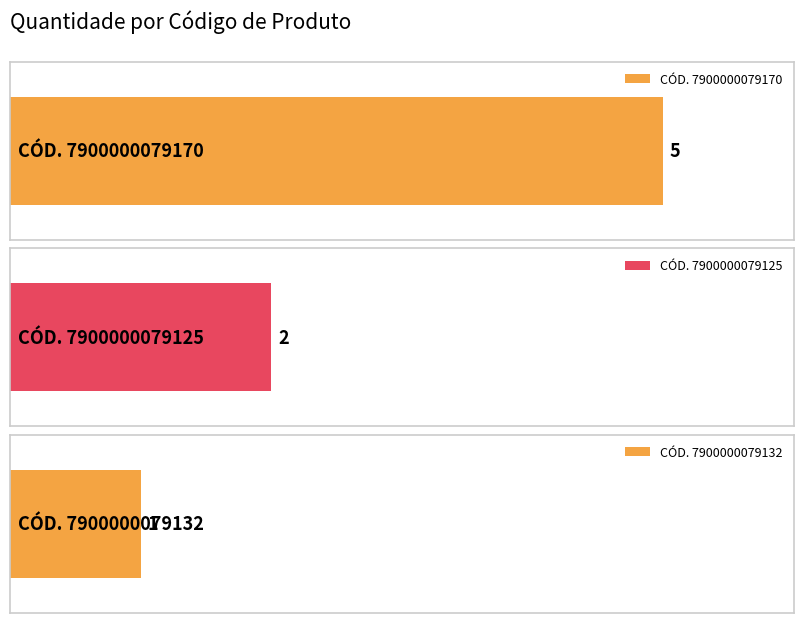

List the labels in order of value, smallest first.

7900000079132, 7900000079125, 7900000079170